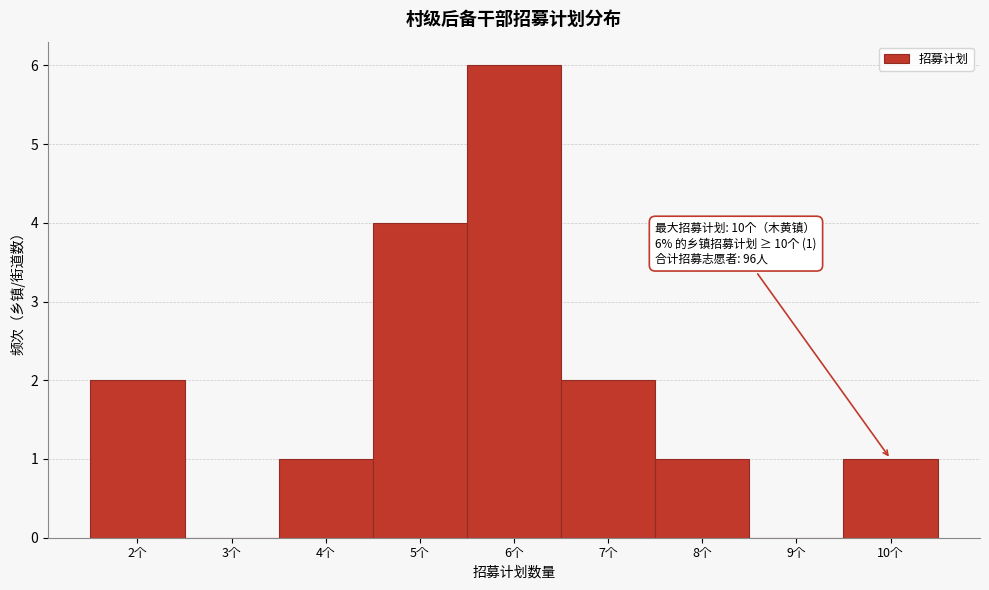

Over which range of the x-axis is the bar tallest?

5.5 to 6.5